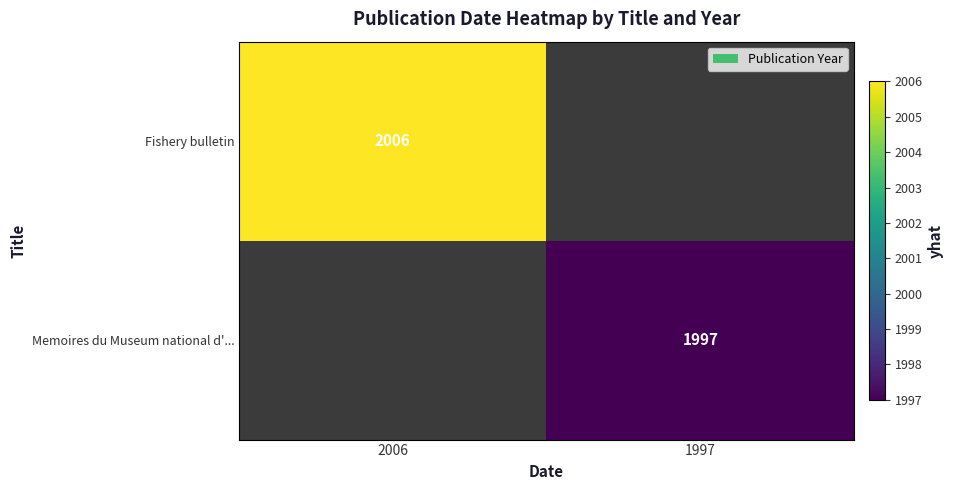

Is it true that Memoires du Museum national d'... equals 1109 at 1997?

False